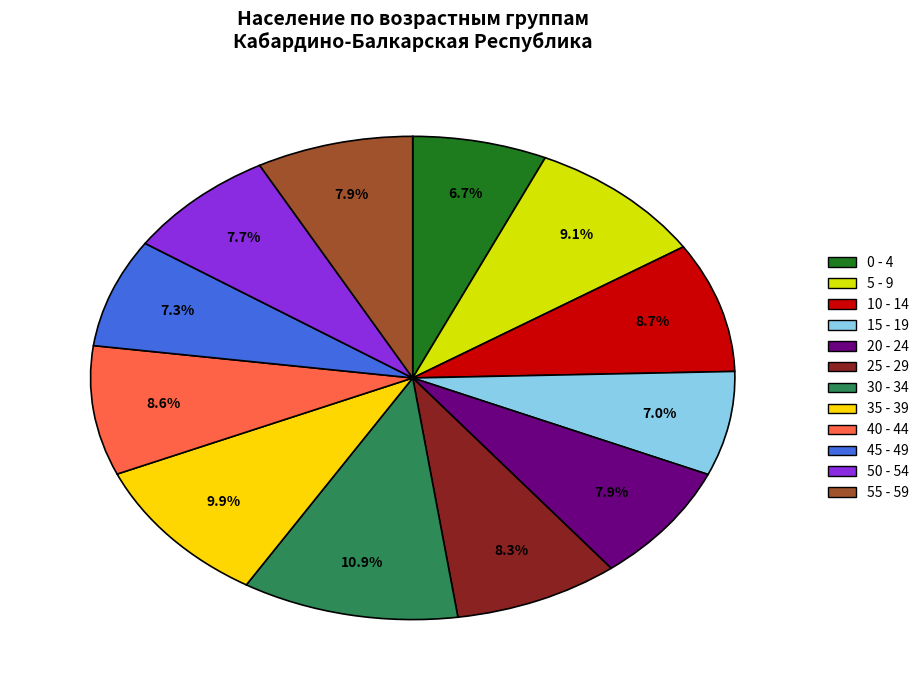

The 30 - 34 slice represents 6% of the pie. True or false?

False